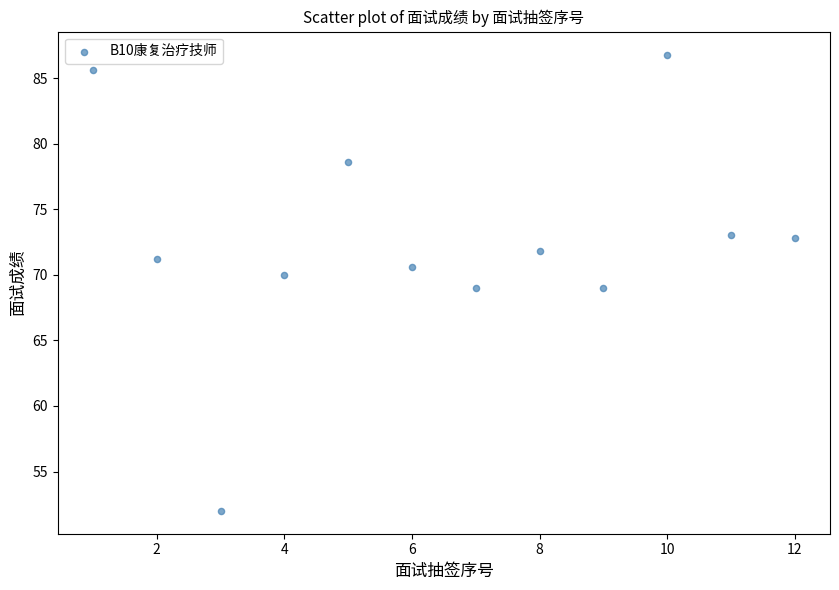

What is the average X value?

6.5